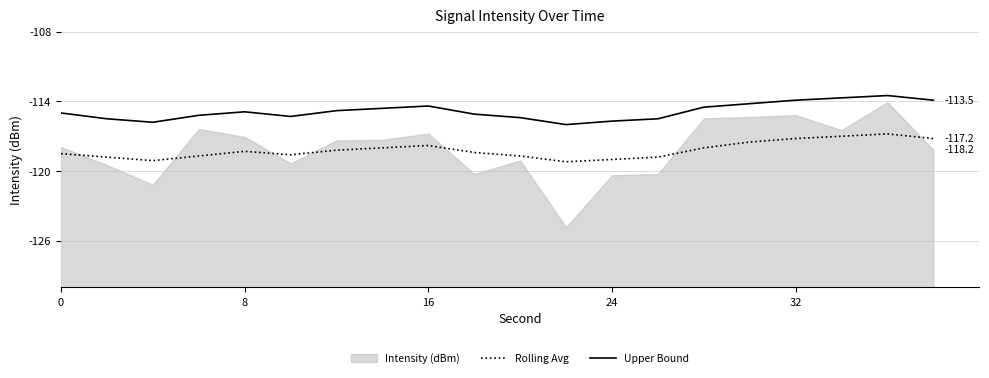

How many interior local valleys does the Rolling Avg series have?

3